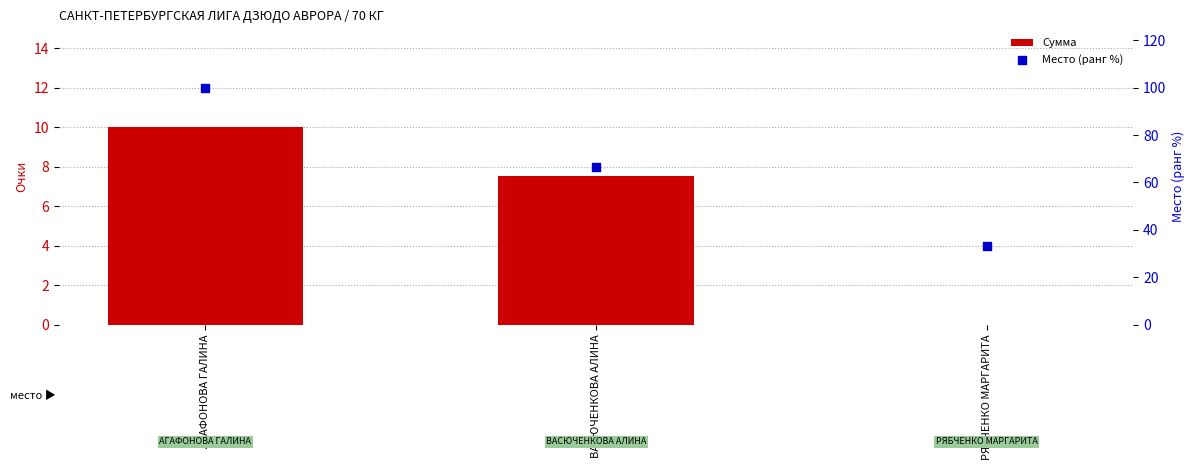

Which series has the largest total across all categories?

Место (ранг %)